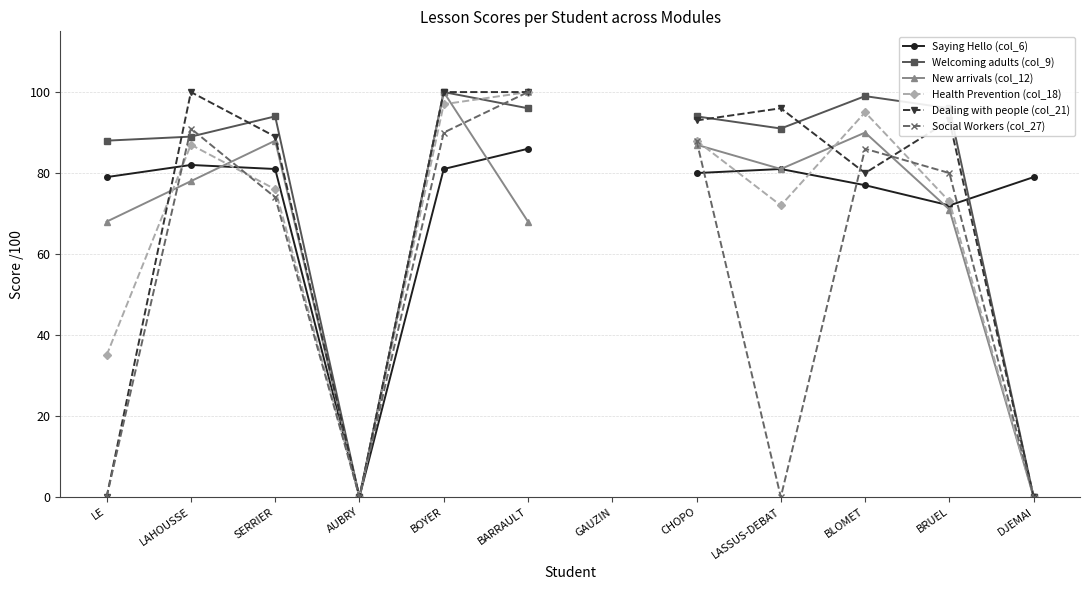

Which series ends up on top after the final intersection of Welcoming adults (col_9) and Social Workers (col_27)?

Social Workers (col_27)